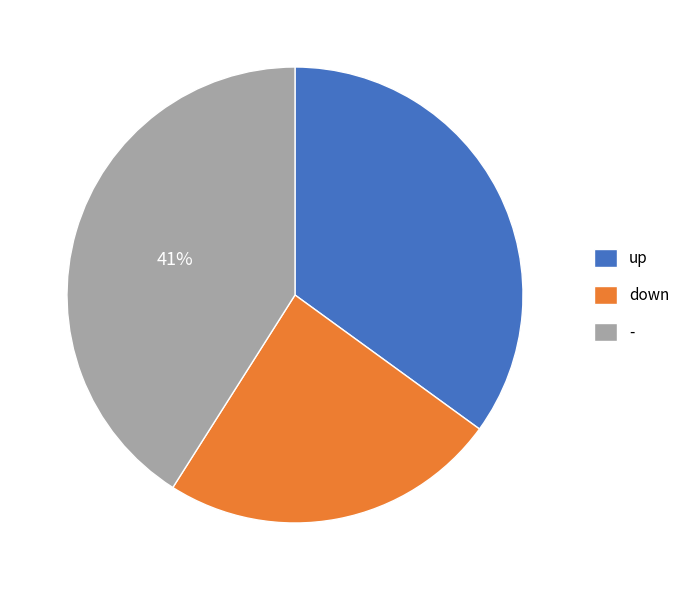

To the nearest percent, what is the combined percentage of down and -?

65%